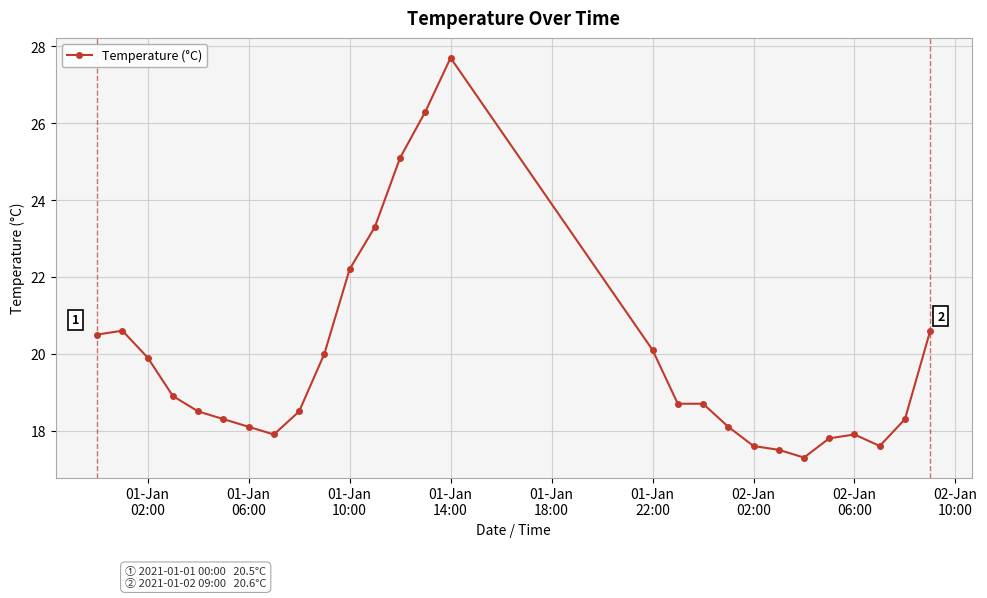

True or false: there are more than 0 points higher than both neighbors.

True